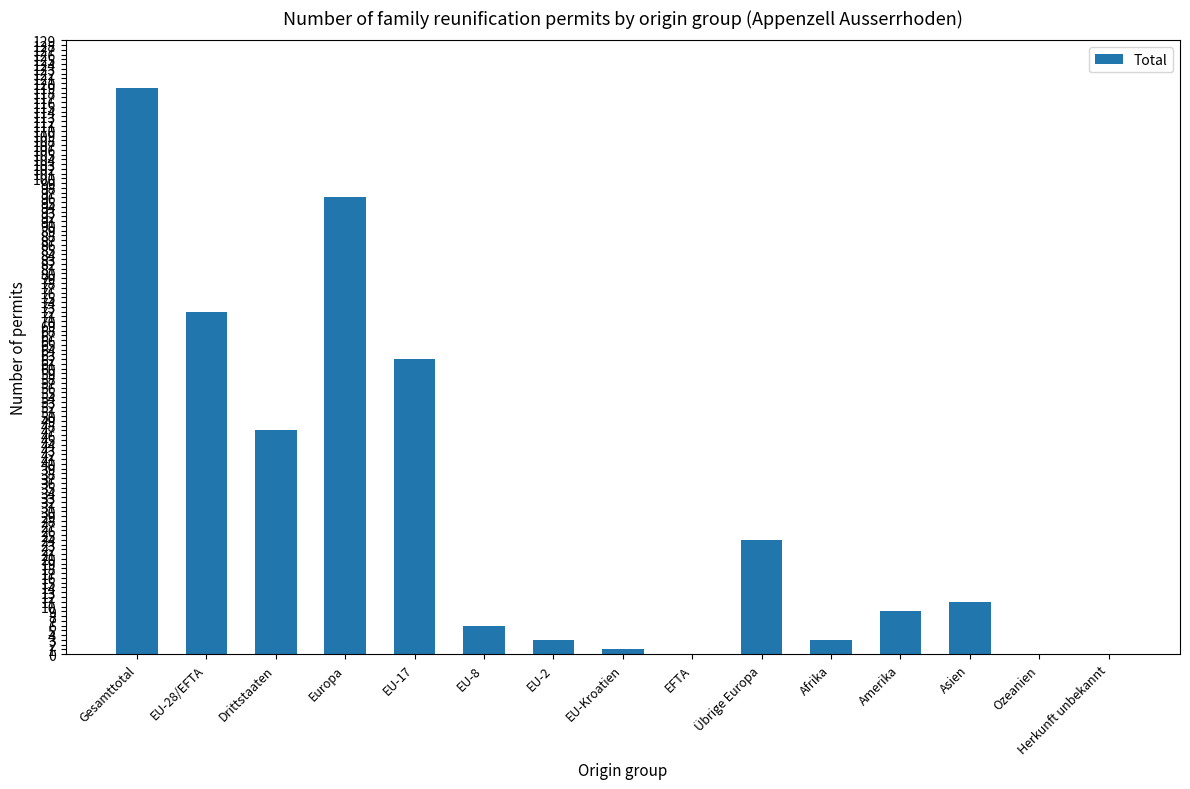

Are the bars grouped side by side (vs. stacked)?

No